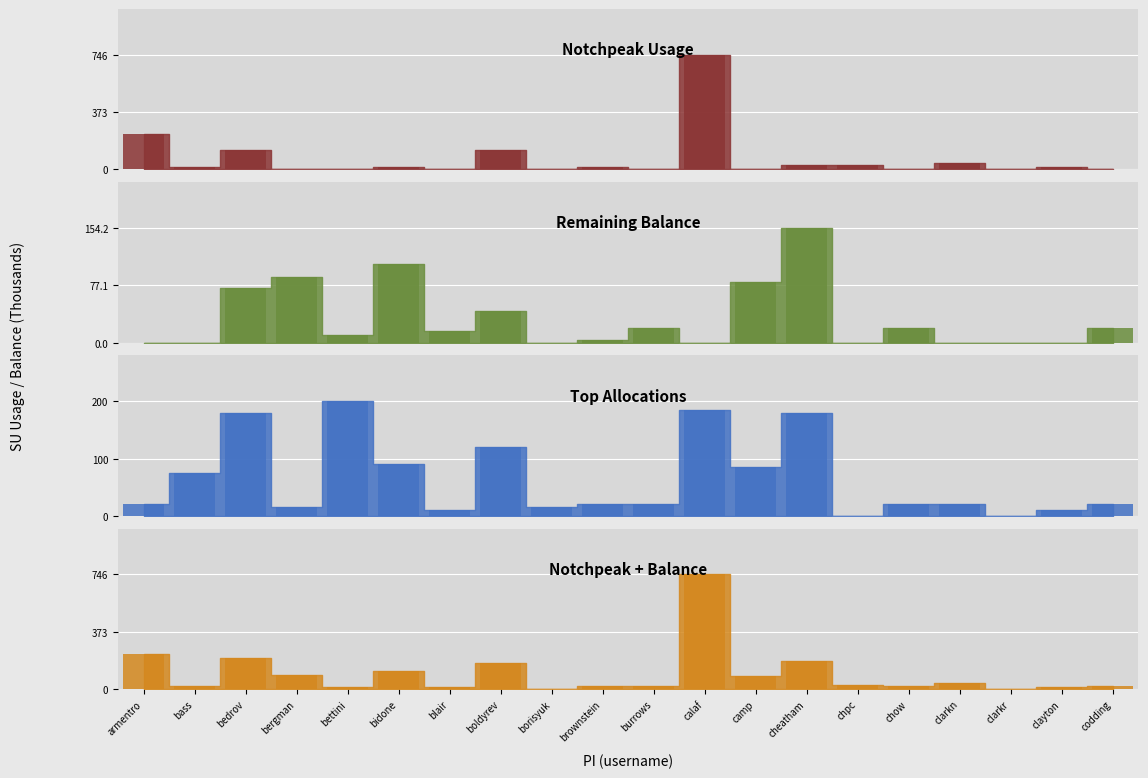

What is the value of the Remaining Balance bar at the 16th from the left?

20.0